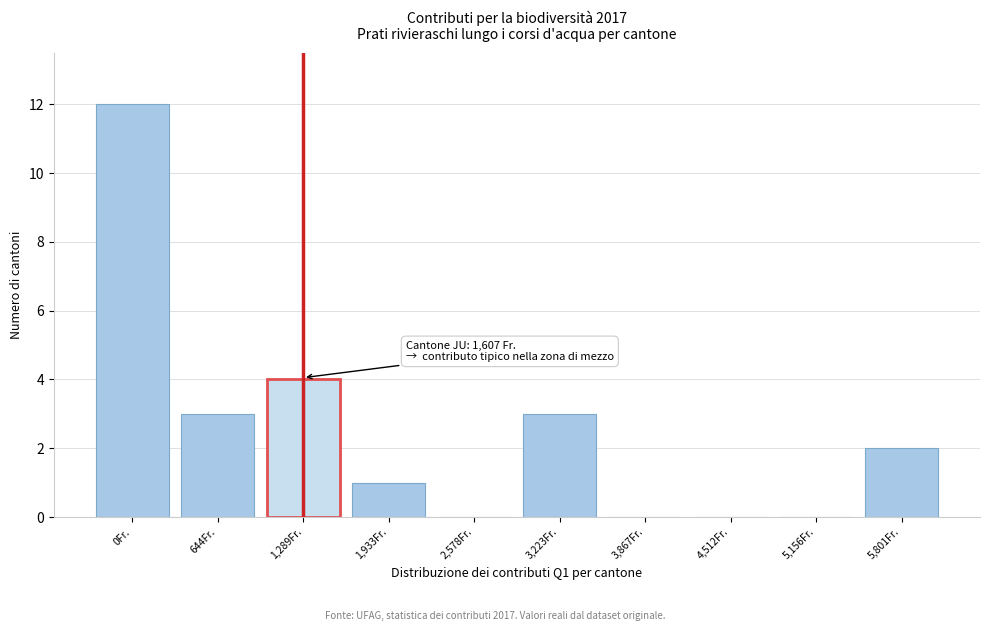

Reading left to right, extract all data points from this chart.

0Fr.=12	644Fr.=3	1,289Fr.=4	1,933Fr.=1	2,578Fr.=0	3,223Fr.=3	3,867Fr.=0	4,512Fr.=0	5,156Fr.=0	5,801Fr.=2